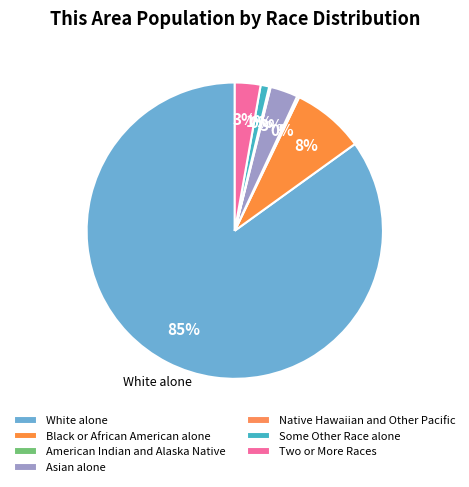

Which slice represents more than half of the pie?

White alone